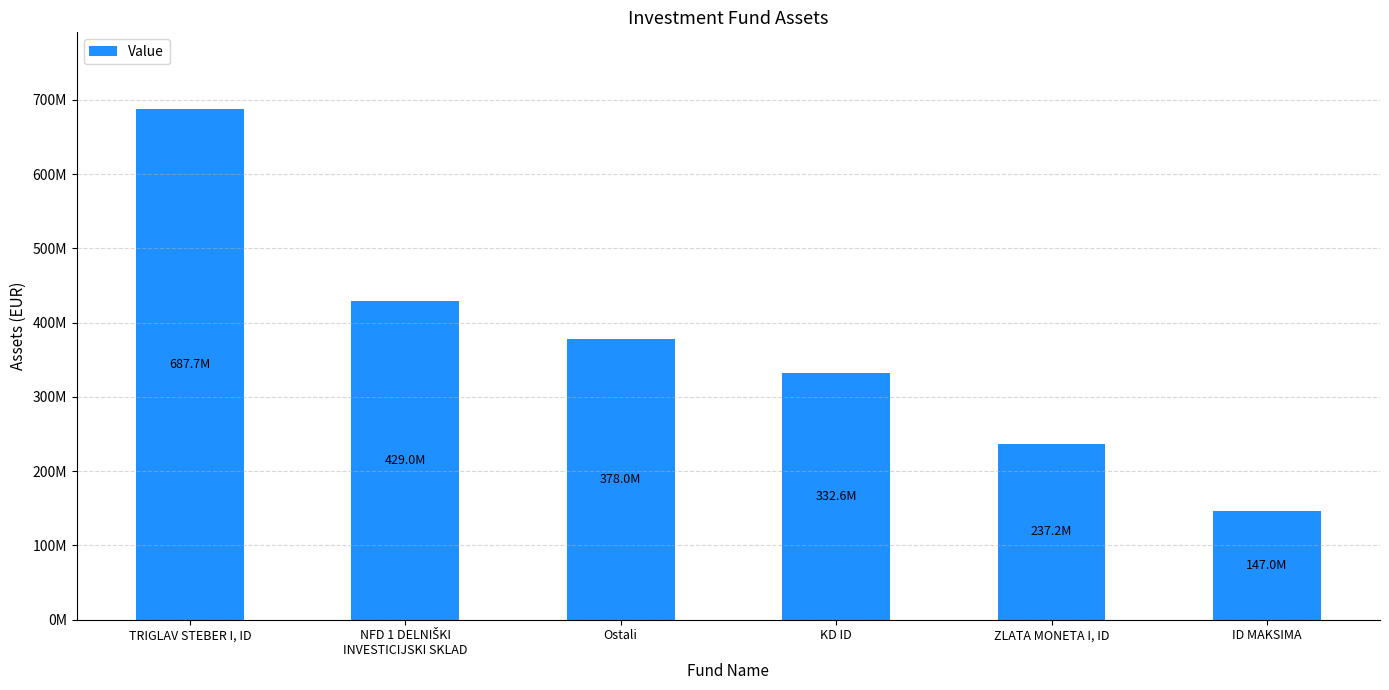

Does the chart contain any negative values?

No